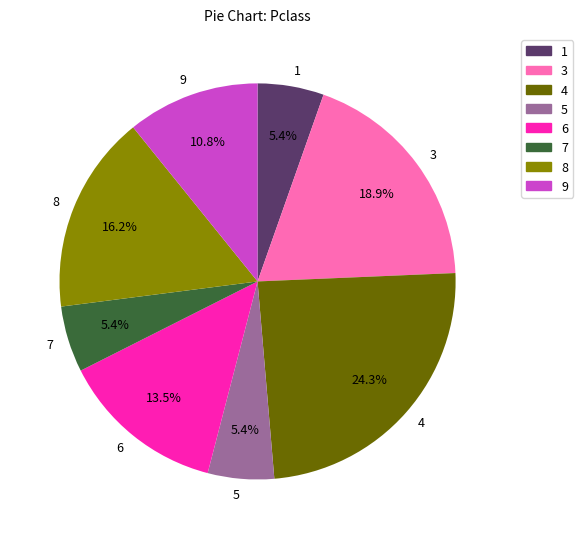

What is the ratio of the value at 5 to the value at 8?

0.3